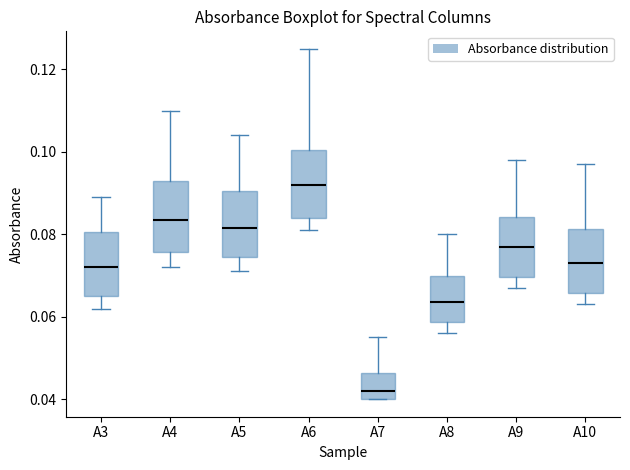

Reading left to right, read every box against the y-axis: the position of its median line, the range the box covers, and the ends of its whiskers. The values are not printed on the chart, so give them approximately, as read against the axis.

A3: median 0.072, box 0.066 to 0.080, whiskers 0.062 to 0.090
A4: median 0.084, box 0.076 to 0.094, whiskers 0.072 to 0.110
A5: median 0.082, box 0.074 to 0.090, whiskers 0.072 to 0.104
A6: median 0.092, box 0.084 to 0.100, whiskers 0.082 to 0.126
A7: median 0.042, box 0.040 to 0.046, whiskers 0.040 to 0.056
A8: median 0.064, box 0.058 to 0.070, whiskers 0.056 to 0.080
A9: median 0.078, box 0.070 to 0.084, whiskers 0.068 to 0.098
A10: median 0.074, box 0.066 to 0.082, whiskers 0.064 to 0.098